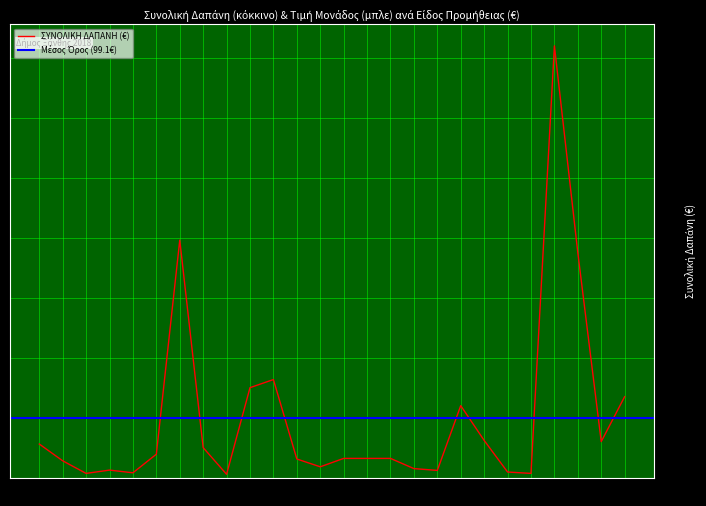

Reading left to right, what are all the values shown in this chart?

1=56.0	2=28.0	3=7.0	4=12.5	5=8.0	6=39.0	7=396.0	8=50.0	9=5.5	10=150.0	11=163.5	12=31.0	13=18.0	14=32.0	15=32.0	16=32.0	17=15.0	18=12.0	19=120.0	20=62.0	21=9.3	22=7.0	23=720.0	24=375.0	25=60.0	26=135.0